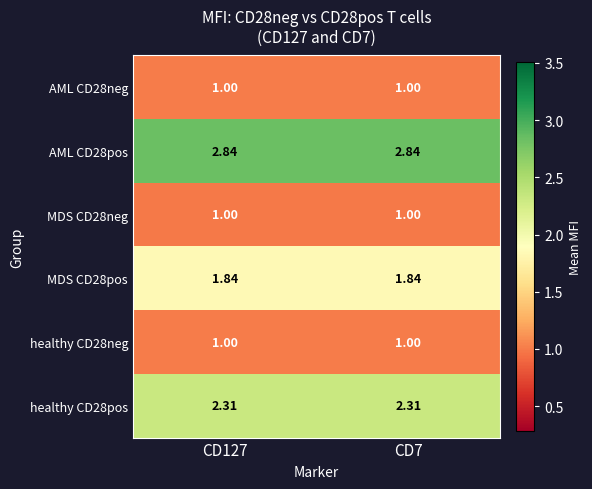

Is the value of MDS CD28neg at CD127 greater than the value of MDS CD28pos at CD7?

No